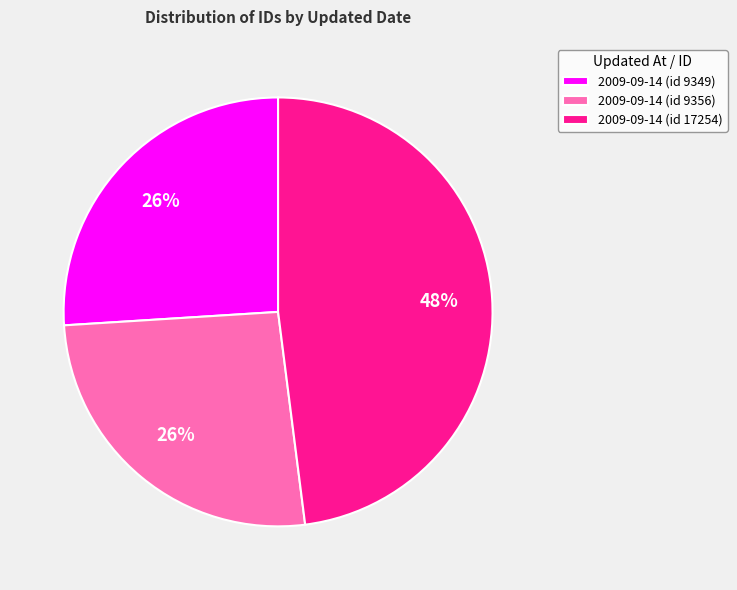

How many slices are in this pie chart?

3